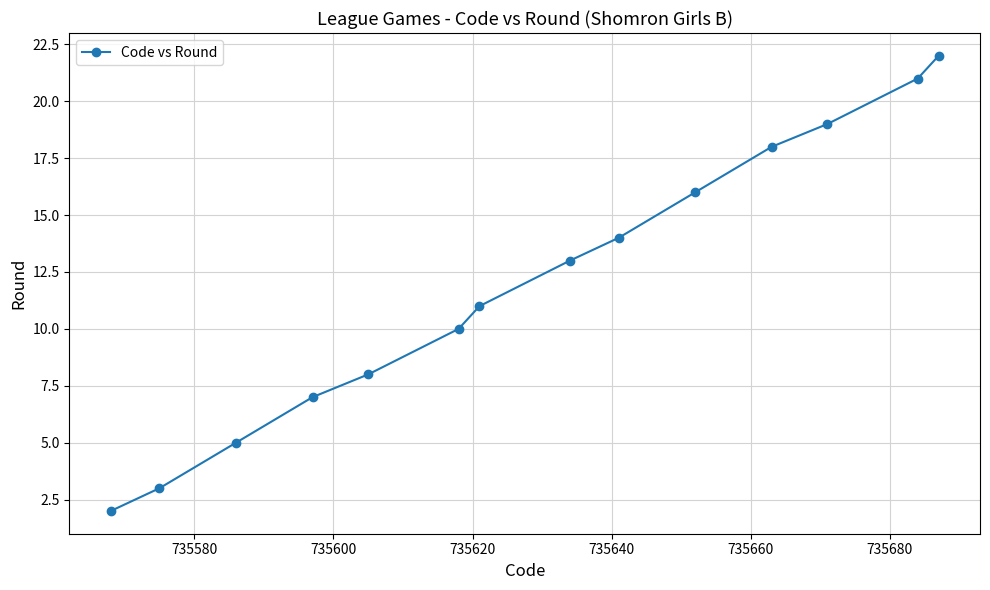

True or false: the data has more than 2 interior local peaks.

False